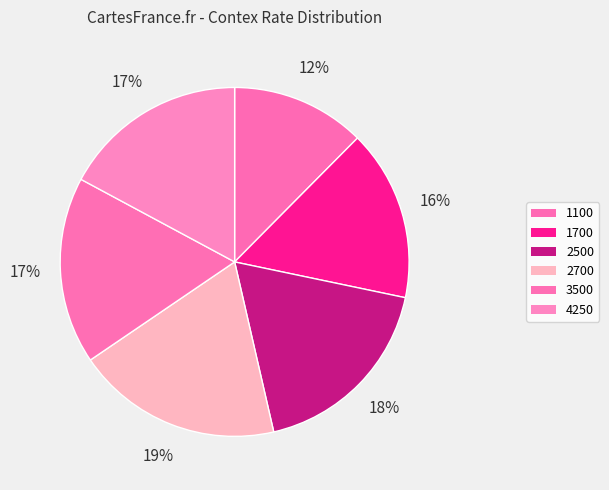

Combined, do 2700 and 1700 account for over 50%?

No